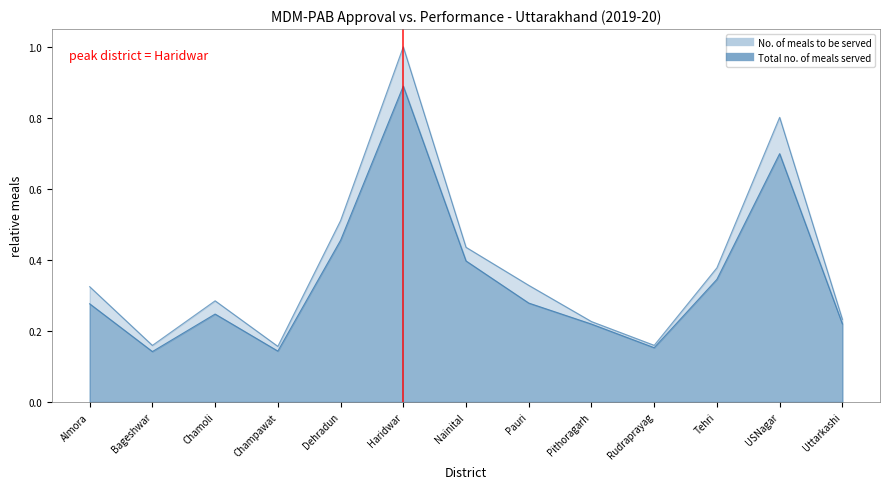

How many lines are shown in the chart?

2